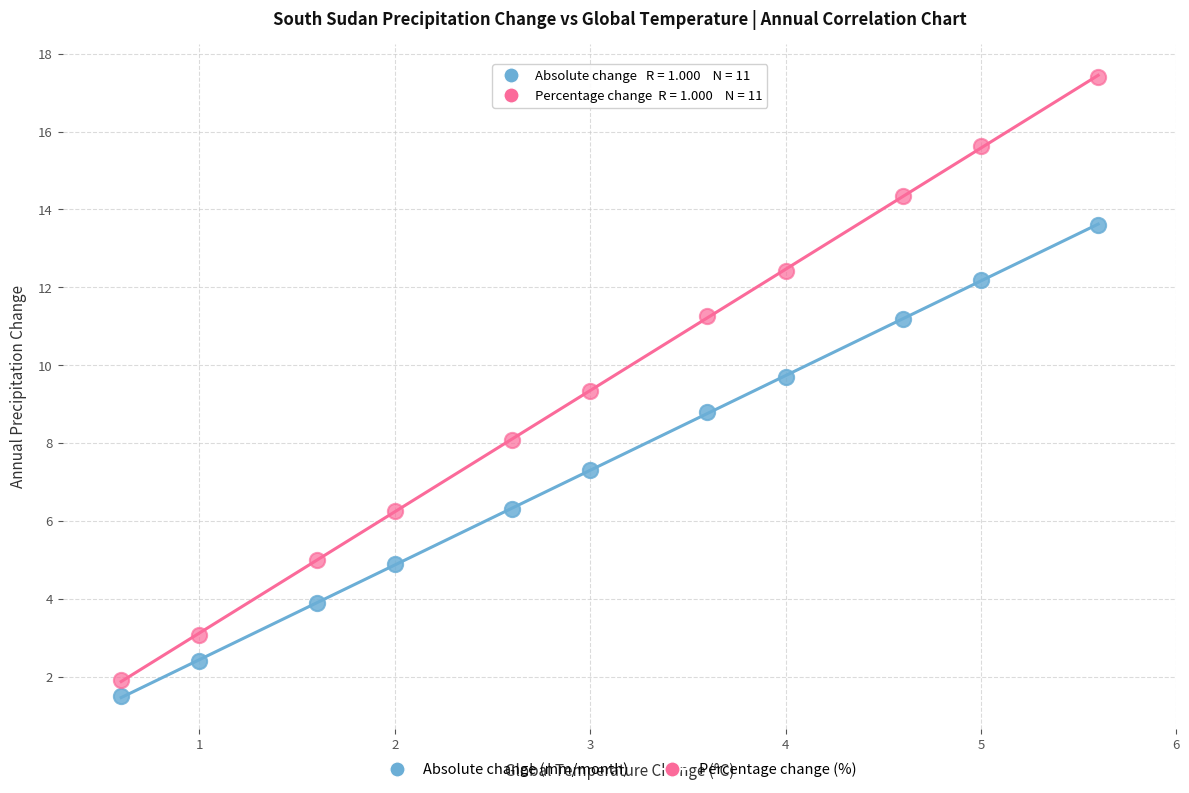

Which series has the largest Y range (max minus min)?

Percentage change (%)